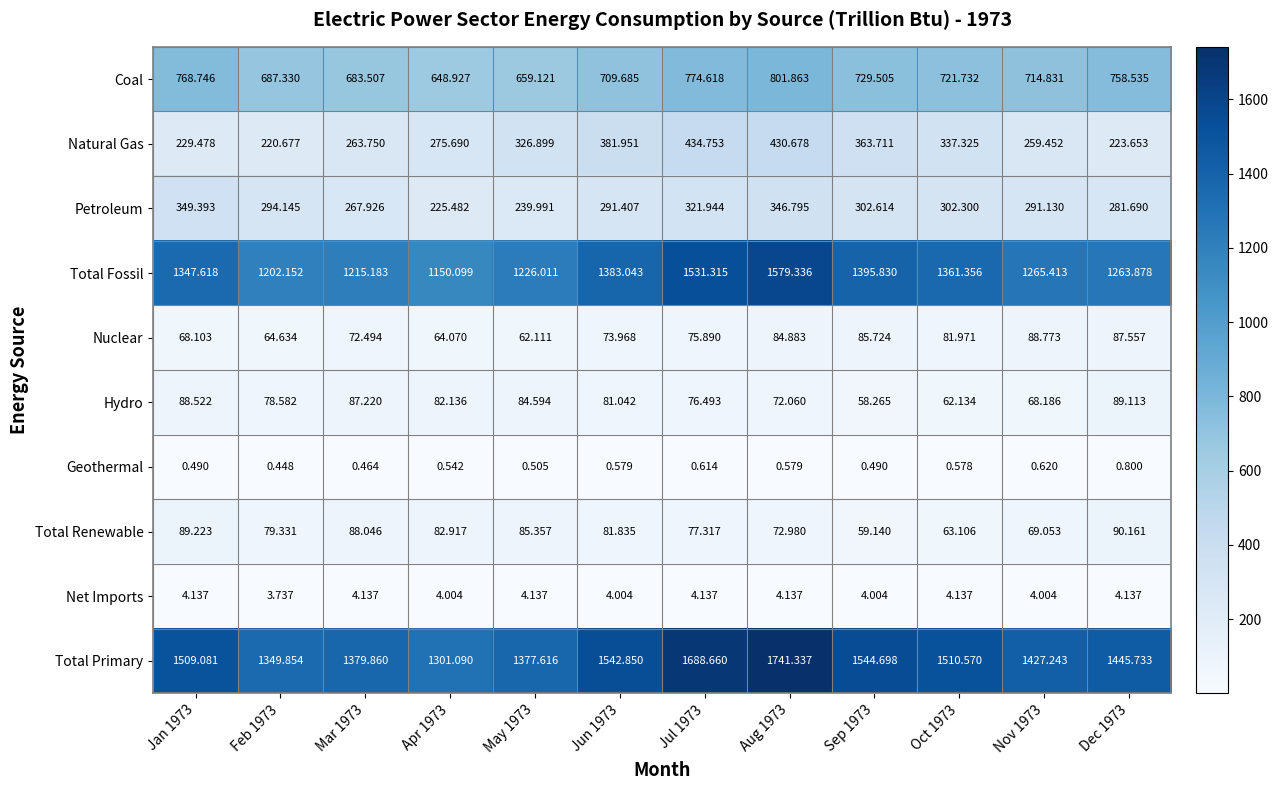

List the series in order of their peak value, highest first.

Total Primary, Total Fossil, Coal, Natural Gas, Petroleum, Total Renewable, Hydro, Nuclear, Net Imports, Geothermal